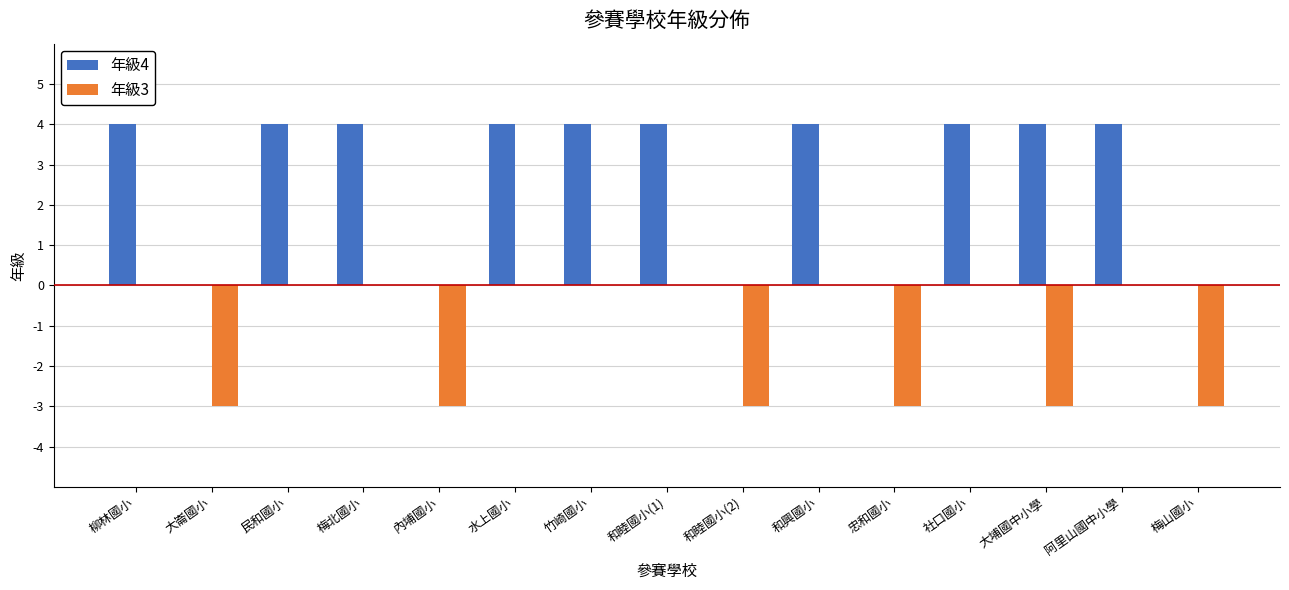

Which series has the largest total across all categories?

年級4